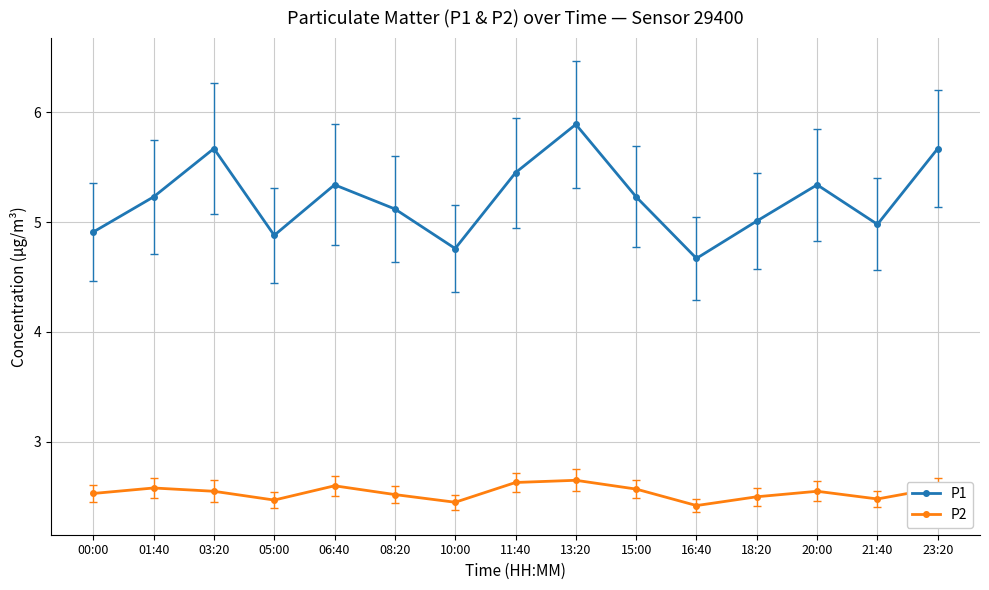

List the series in order of their overall mean, lowest first.

P2, P1